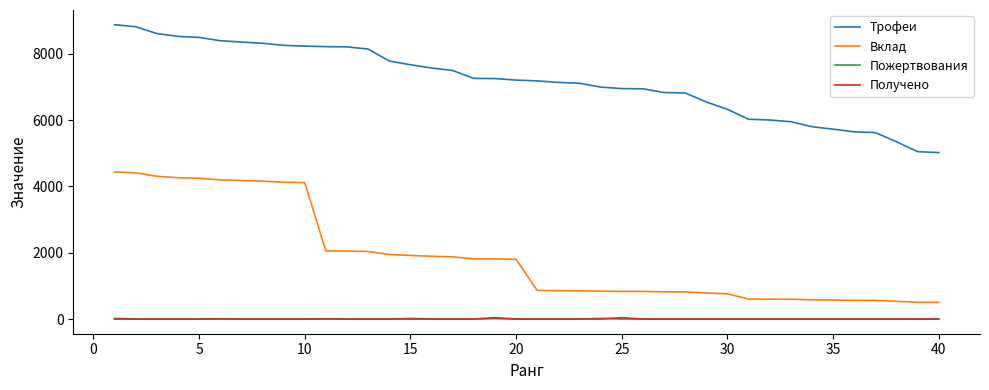

Which series has the largest range (max minus min)?

Вклад